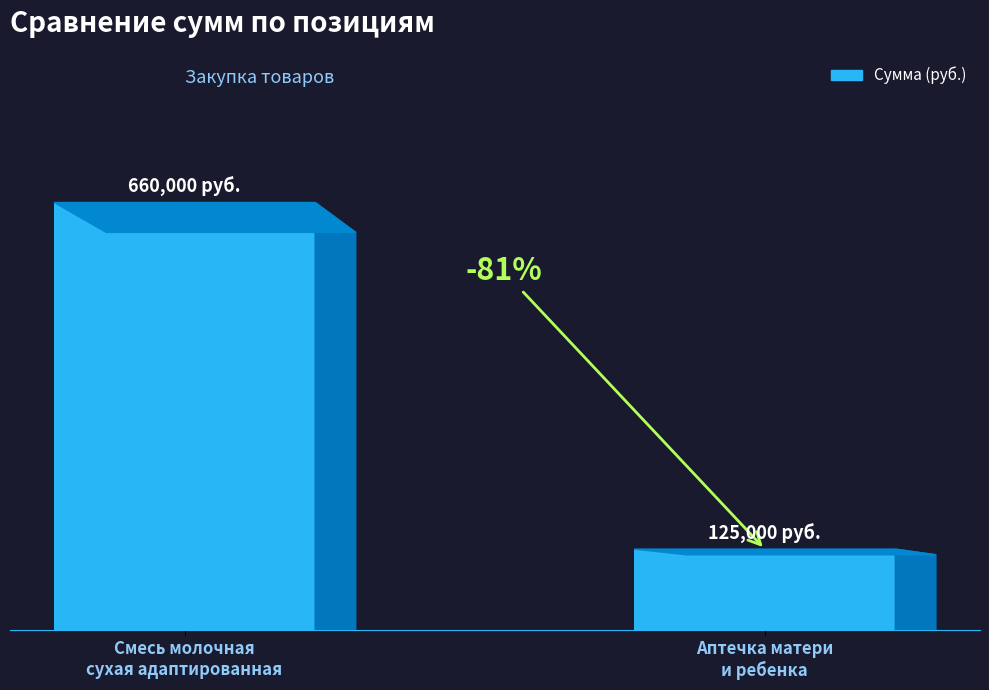

What is the difference between the values at Аптечка матери
и ребенка and Смесь молочная
сухая адаптированная?

535000